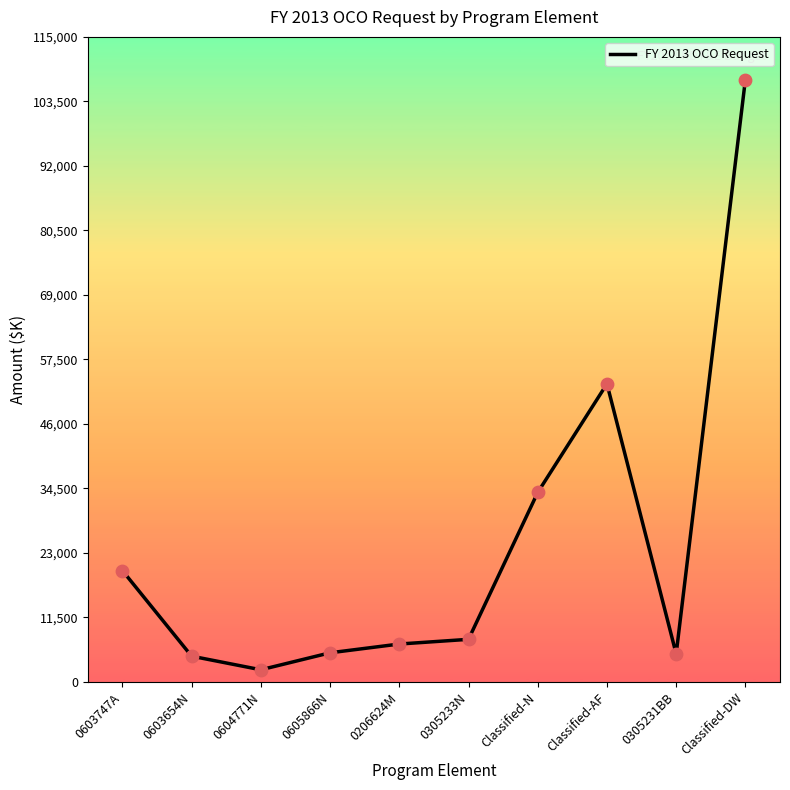

What is the change in value from 0603654N to 0305233N?

+3000